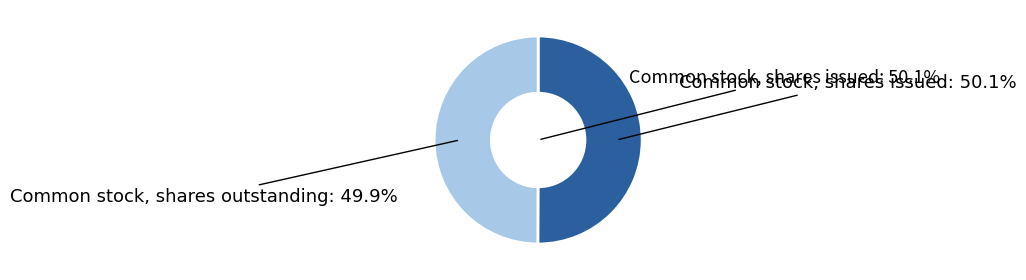

How many segments does this pie chart have?

2